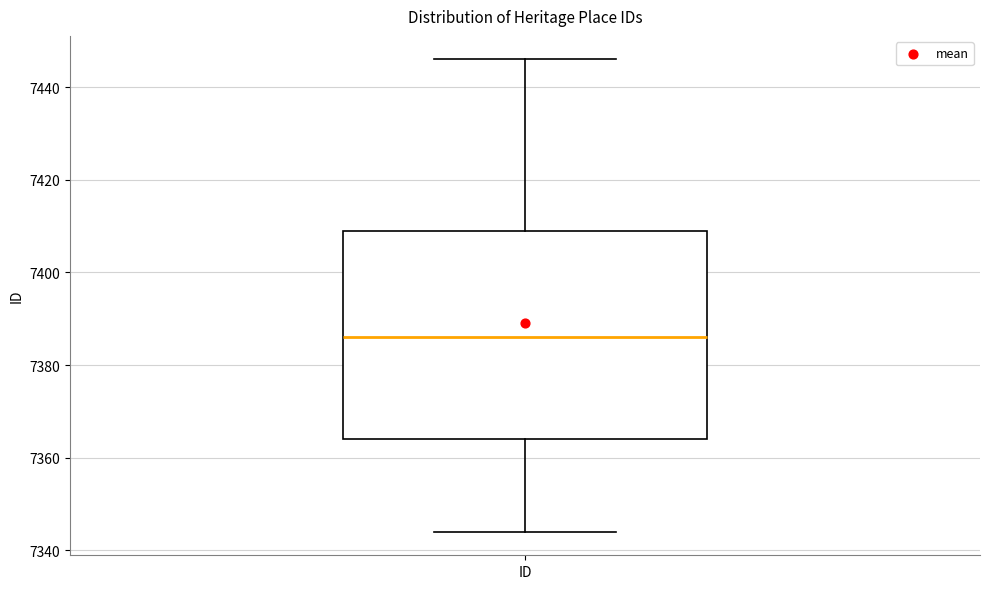

Transcribe this box plot: give where the median line is, the range the box spans, and where the two whiskers end, as read against the y-axis. The values are not printed on the chart, so give them approximately, as read against the axis.

median 7386, box 7364 to 7410, whiskers 7344 to 7446